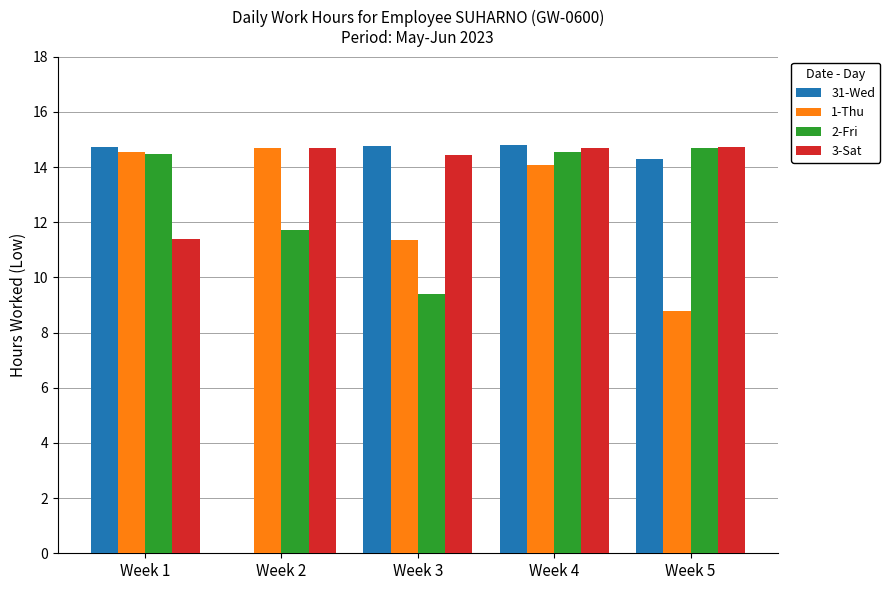

How many groups of bars are there?

5